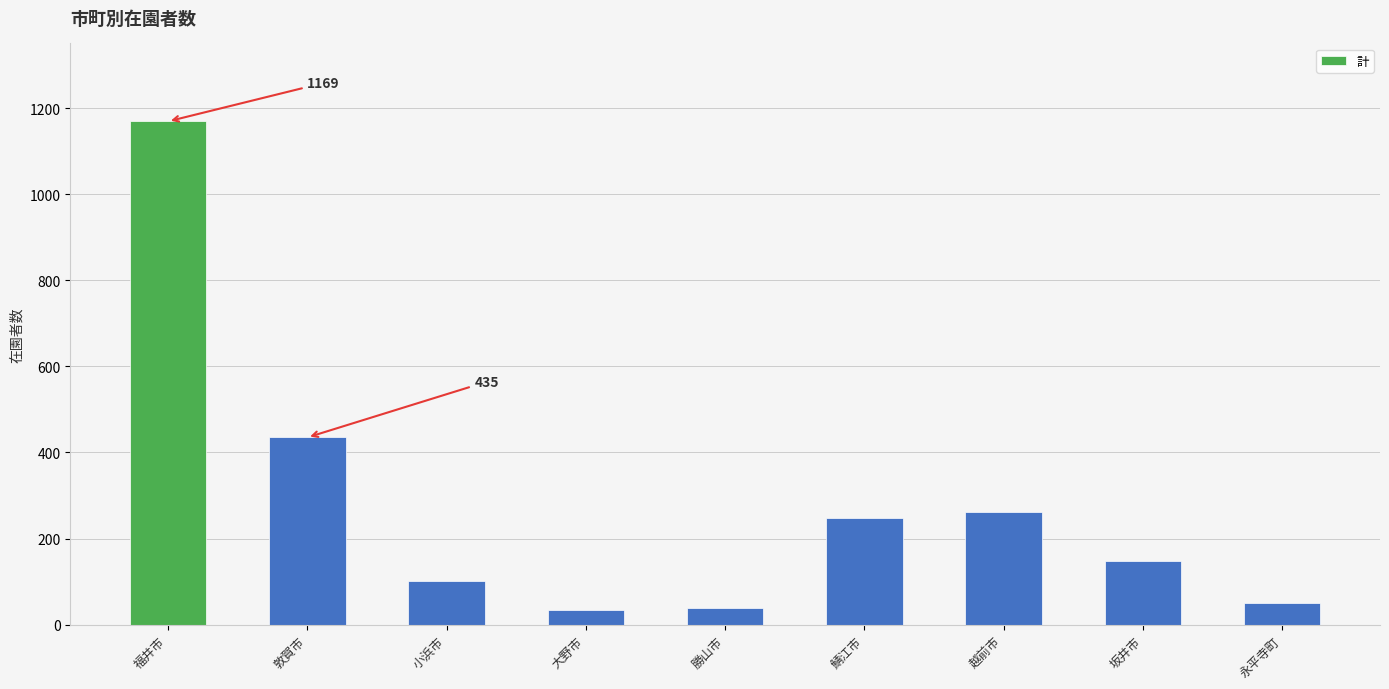

How many series are shown in this chart?

1